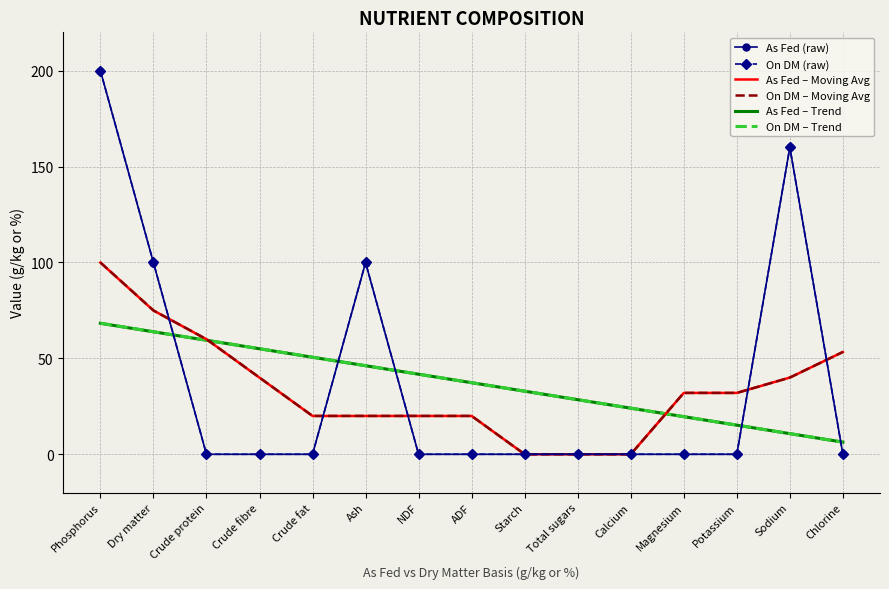

What is the spread (max minus min) of values at NDF?

41.8